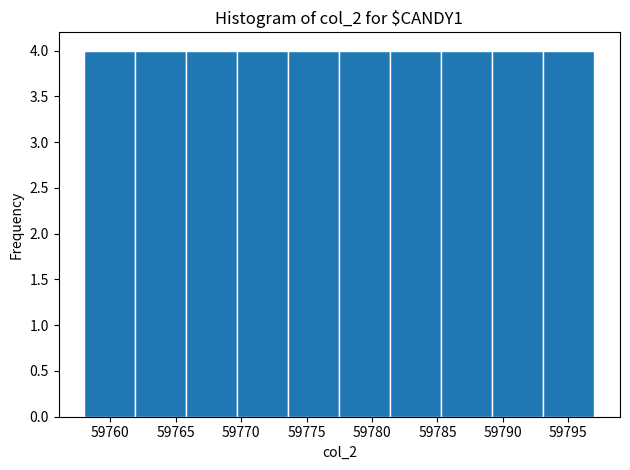

Reading left to right, list every bar in this chart as the range it spans on the x-axis followed by its height. Neither the bar edges nor the heights are printed on the chart, so give them approximately, as read against the axes.

59758.0 to 59761.9: 4
59761.9 to 59765.8: 4
59765.8 to 59769.7: 4
59769.7 to 59773.6: 4
59773.6 to 59777.5: 4
59777.5 to 59781.4: 4
59781.4 to 59785.3: 4
59785.3 to 59789.2: 4
59789.2 to 59793.1: 4
59793.1 to 59797.0: 4